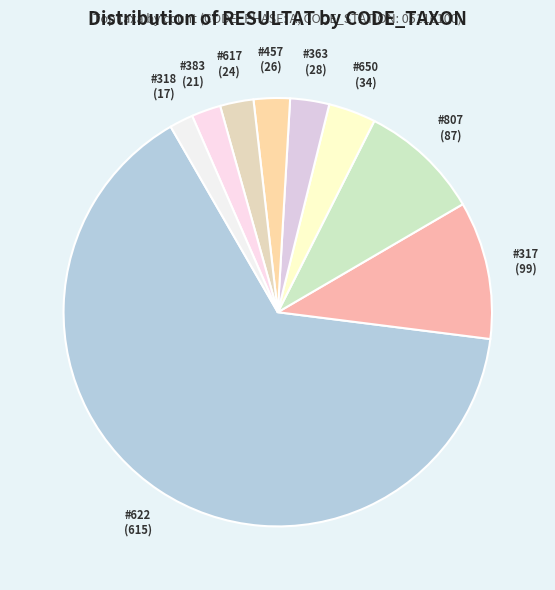

What is the largest slice in the pie chart?

#622